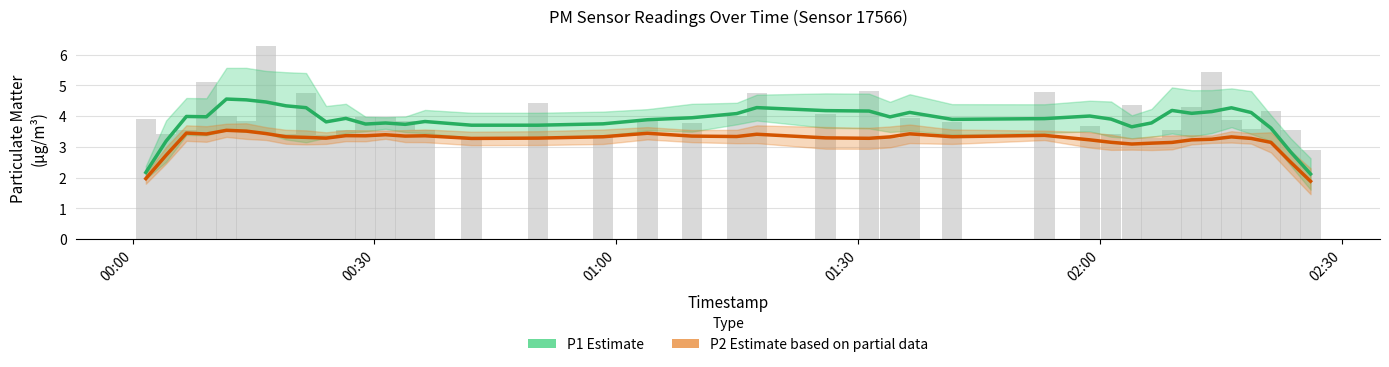

Reading left to right, transcribe all the data shown in this chart.

P1 (Estimate): 2.2	3.2	4.0	4.0	4.6	4.5	4.5	4.3	4.3	3.8	3.9	3.7	3.8	3.7	3.8	3.7	3.7	3.7	3.9	3.9	4.1	4.3	4.2	4.2	4.0	4.1	3.9	3.9	4.0	3.9	3.7	3.8	4.2	4.1	4.1	4.3	4.1	3.6	2.8	2.1
P2 (Estimate based on partial data): 2.0	2.7	3.4	3.4	3.5	3.5	3.4	3.3	3.3	3.3	3.4	3.4	3.4	3.3	3.4	3.3	3.3	3.3	3.4	3.3	3.3	3.4	3.3	3.3	3.3	3.4	3.3	3.4	3.2	3.1	3.1	3.1	3.1	3.2	3.2	3.3	3.3	3.1	2.5	1.9